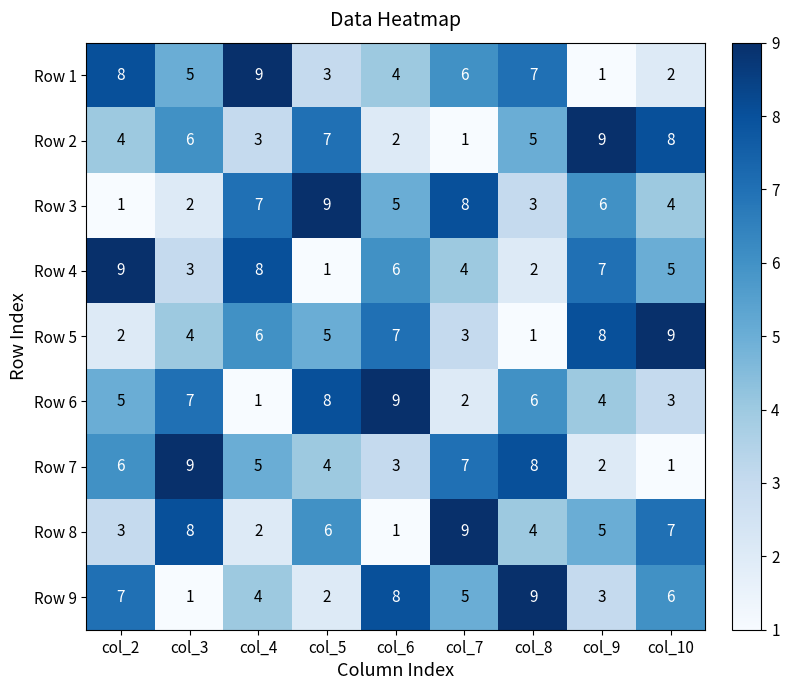

Is it true that Row 1 equals 2 at col_10?

True